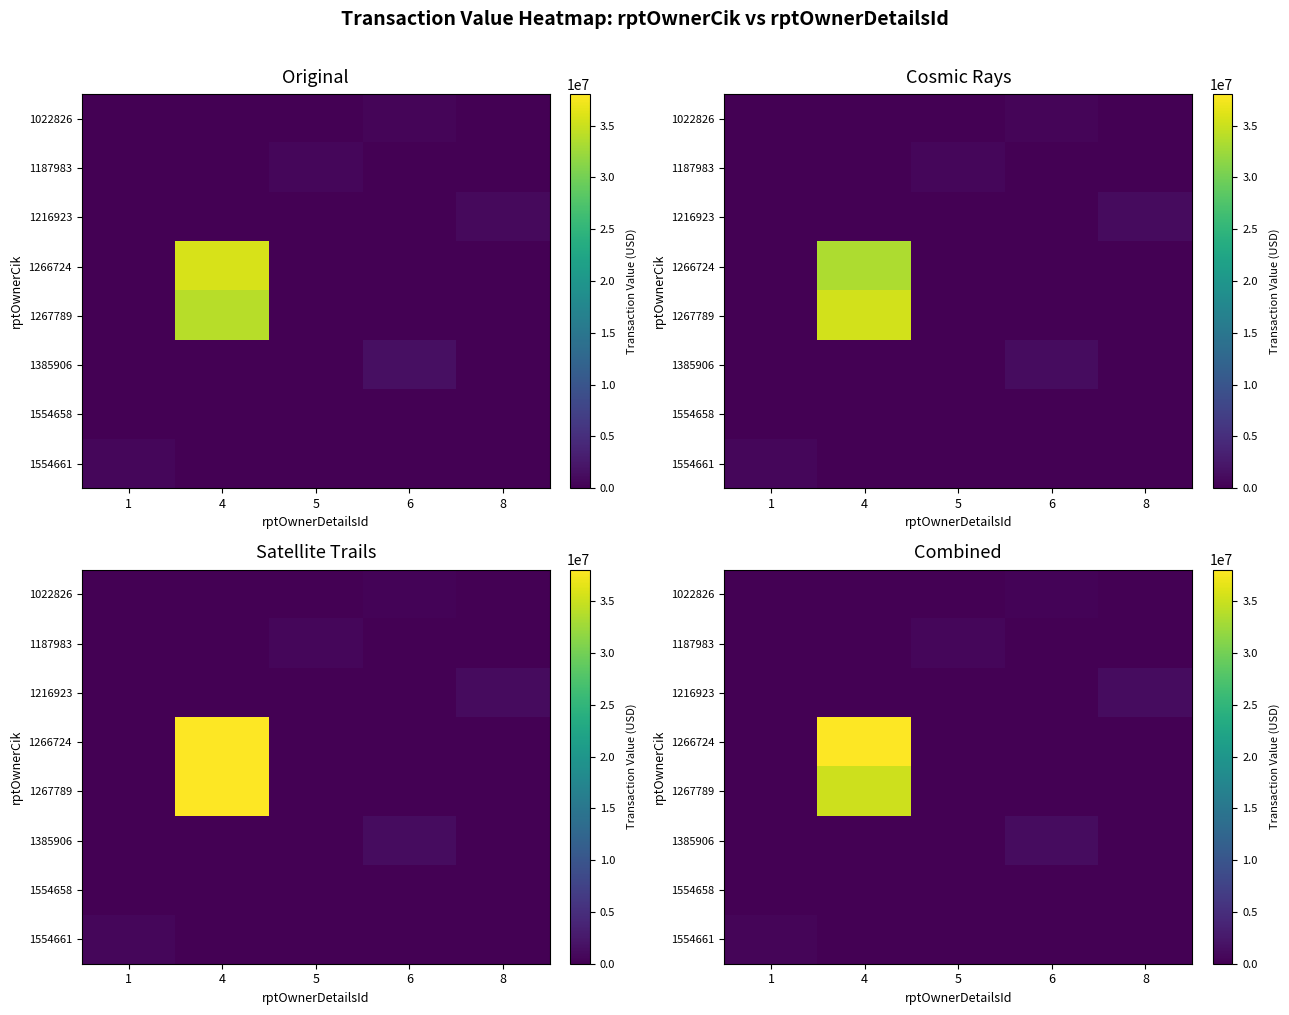

At how many categories does at least one series exceed 30859489?

1